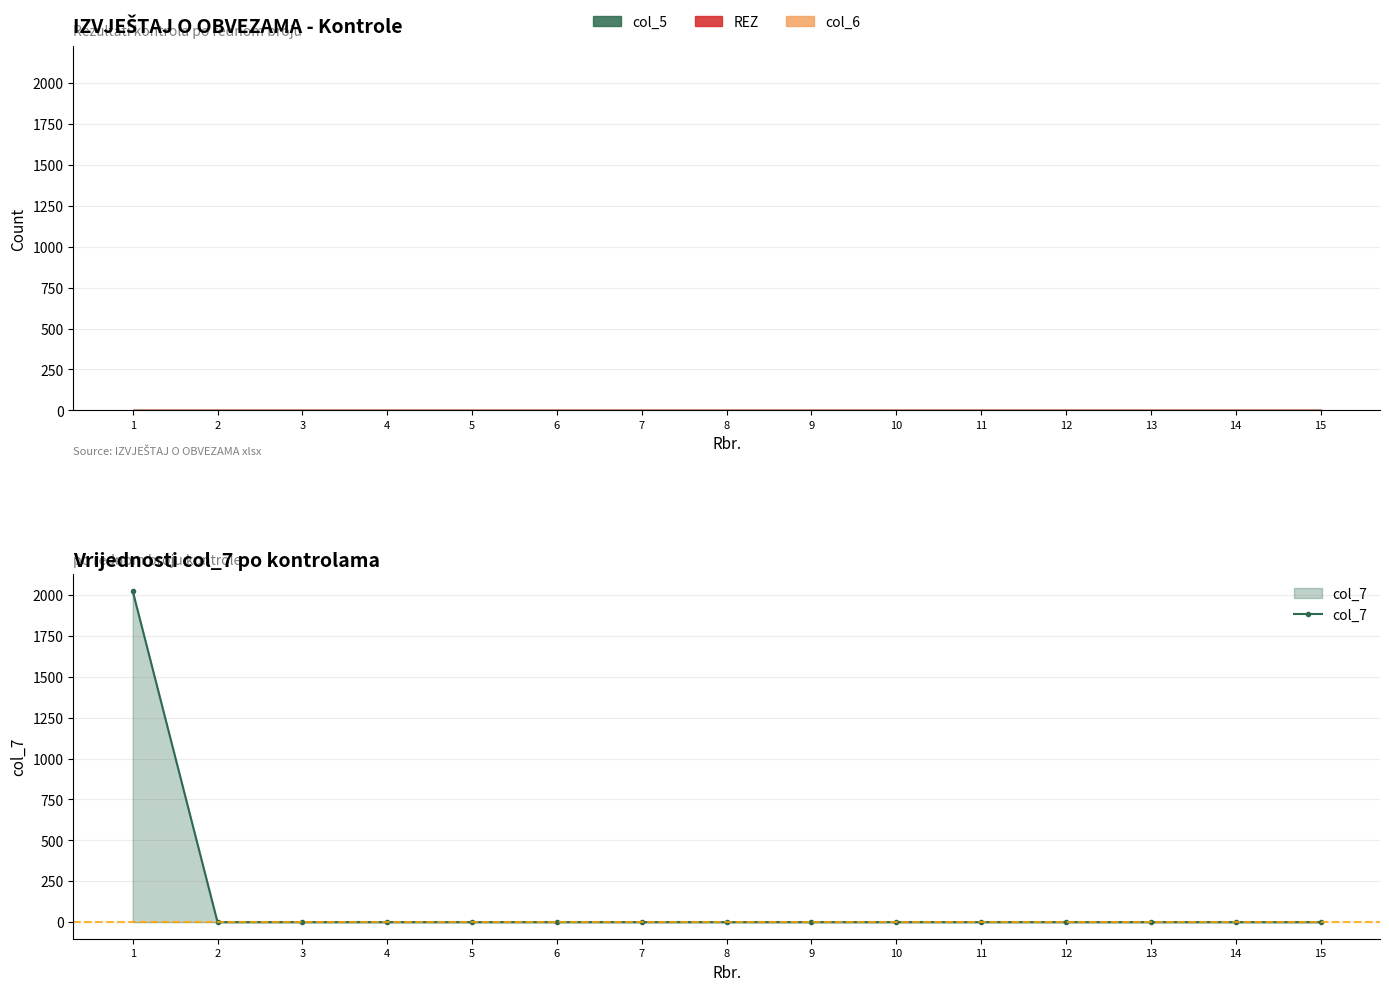

What is the maximum value shown in the chart?

2024